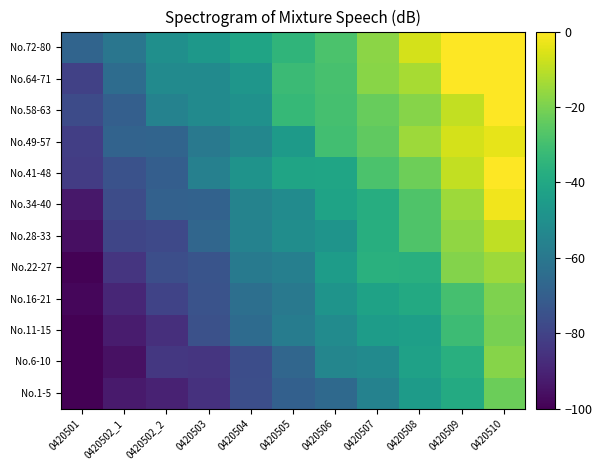

List the series in order of their peak value, lowest first.

No.1-5, No.11-15, No.16-21, No.6-10, No.22-27, No.28-33, No.49-57, No.34-40, No.41-48, No.58-63, No.64-71, No.72-80